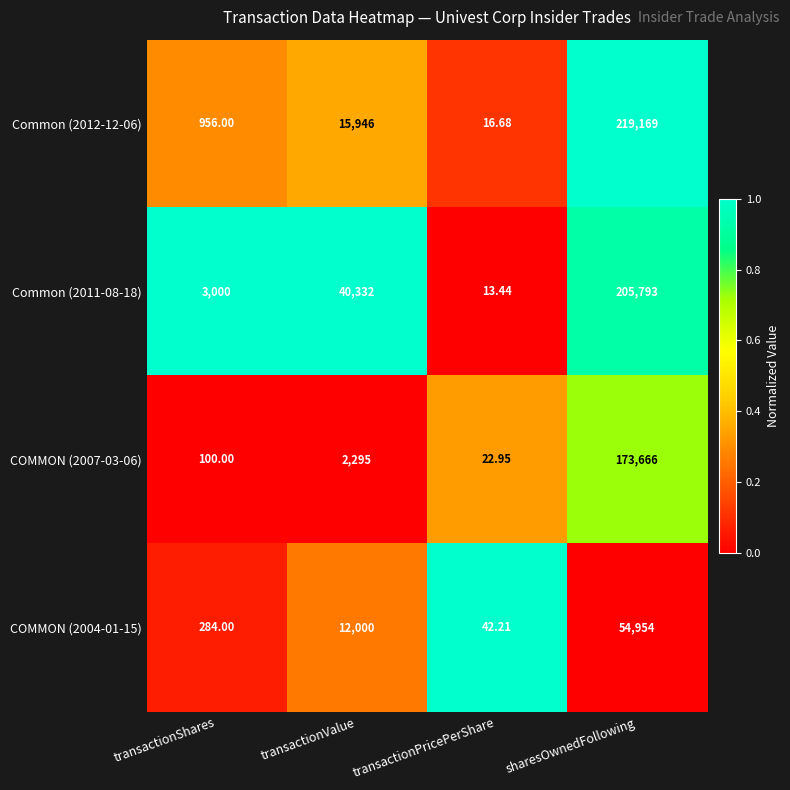

Rank the categories by Common (2011-08-18) value from highest to lowest.

sharesOwnedFollowing, transactionValue, transactionShares, transactionPricePerShare